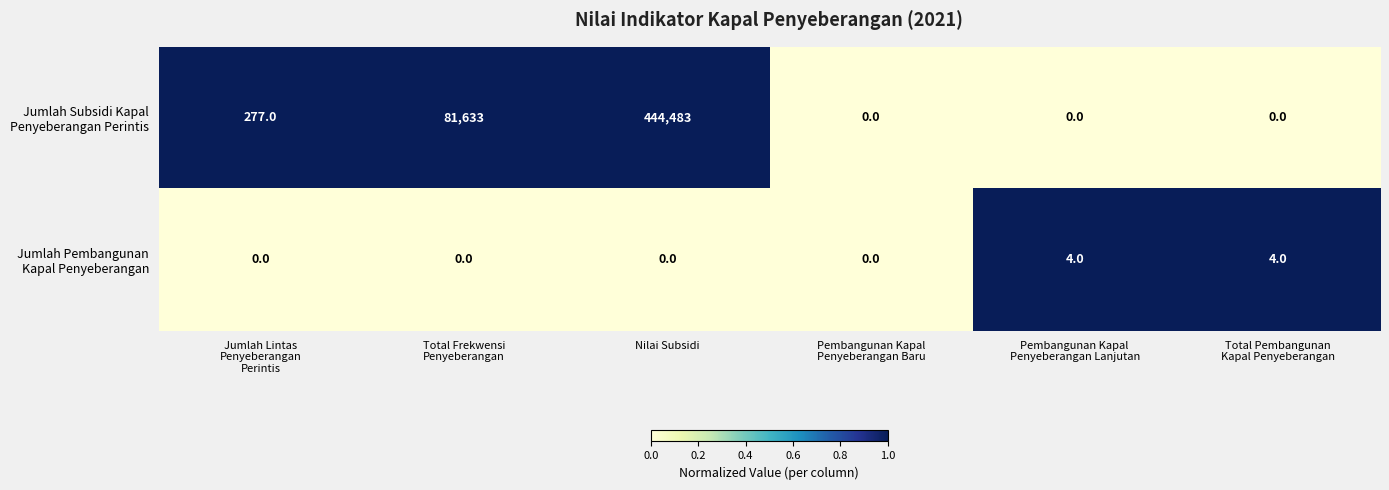

Which category has the highest value in the Jumlah Subsidi Kapal Penyeberangan Perintis series?

Nilai Subsidi